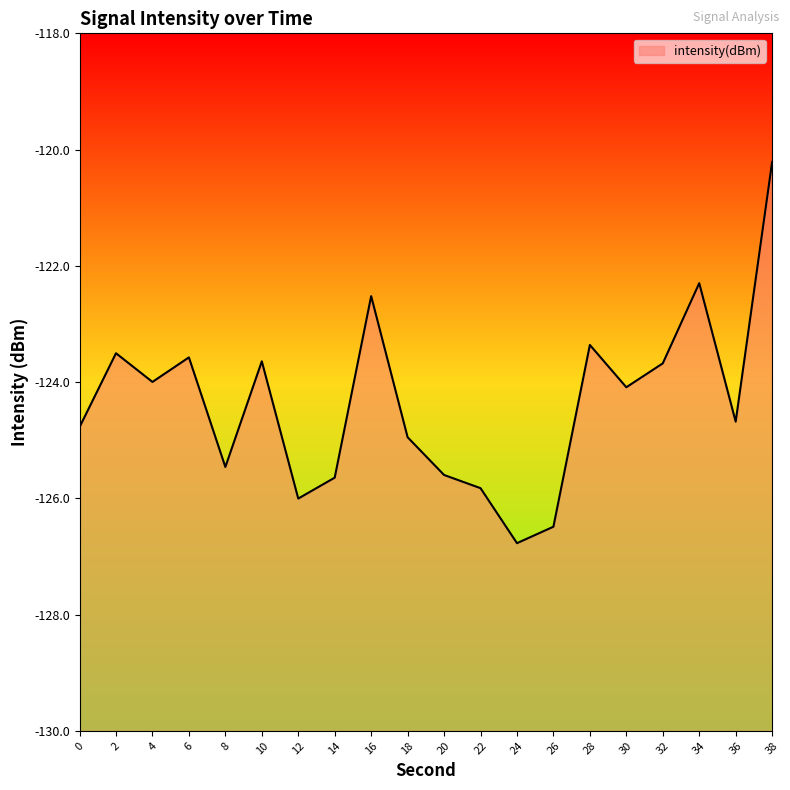

What is the minimum value shown in the chart?

-126.8